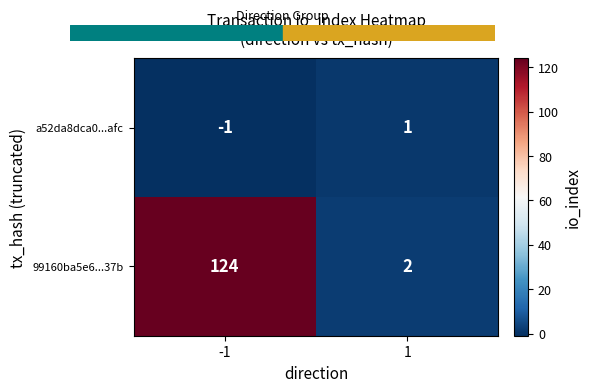

What is the difference between the highest and lowest values at 1?

1